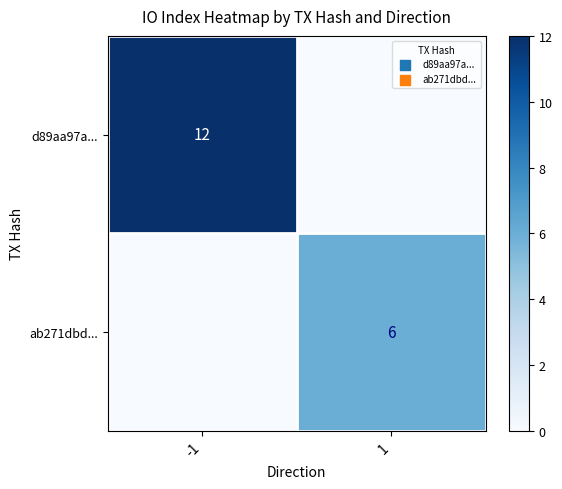

At which category is the sum across all series the highest?

-1